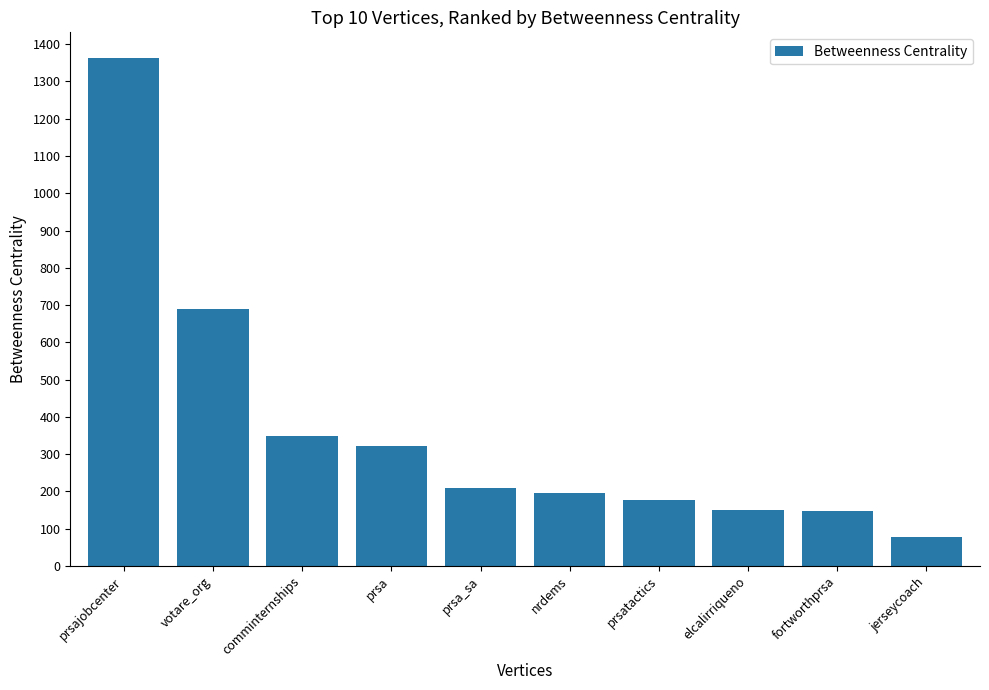

What is the ratio of the value at elcalirriqueno to the value at prsajobcenter?

0.1